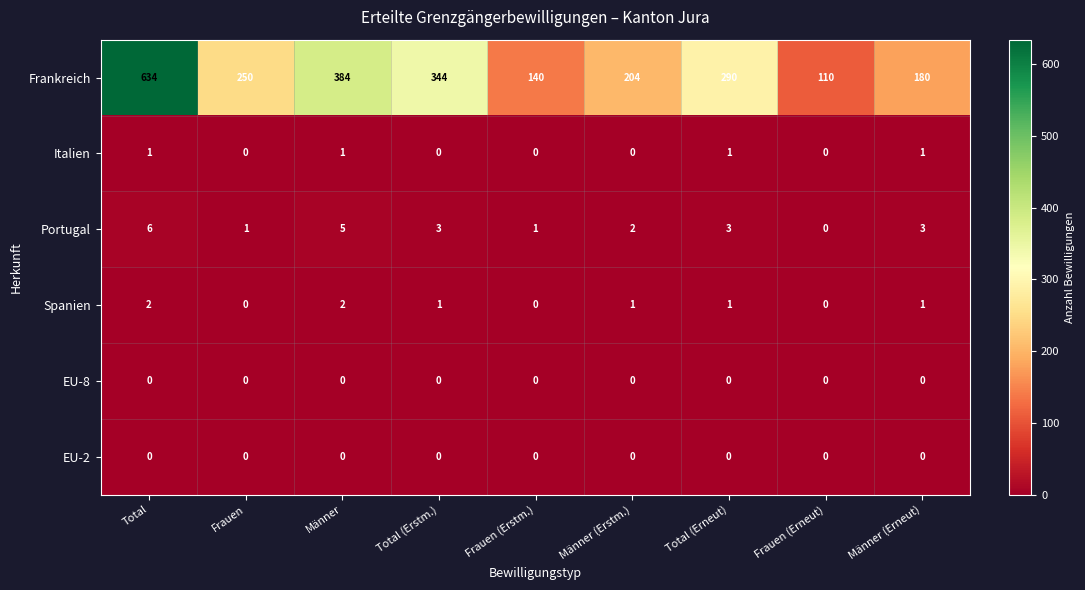

What is the total value across all series at Frauen?

251